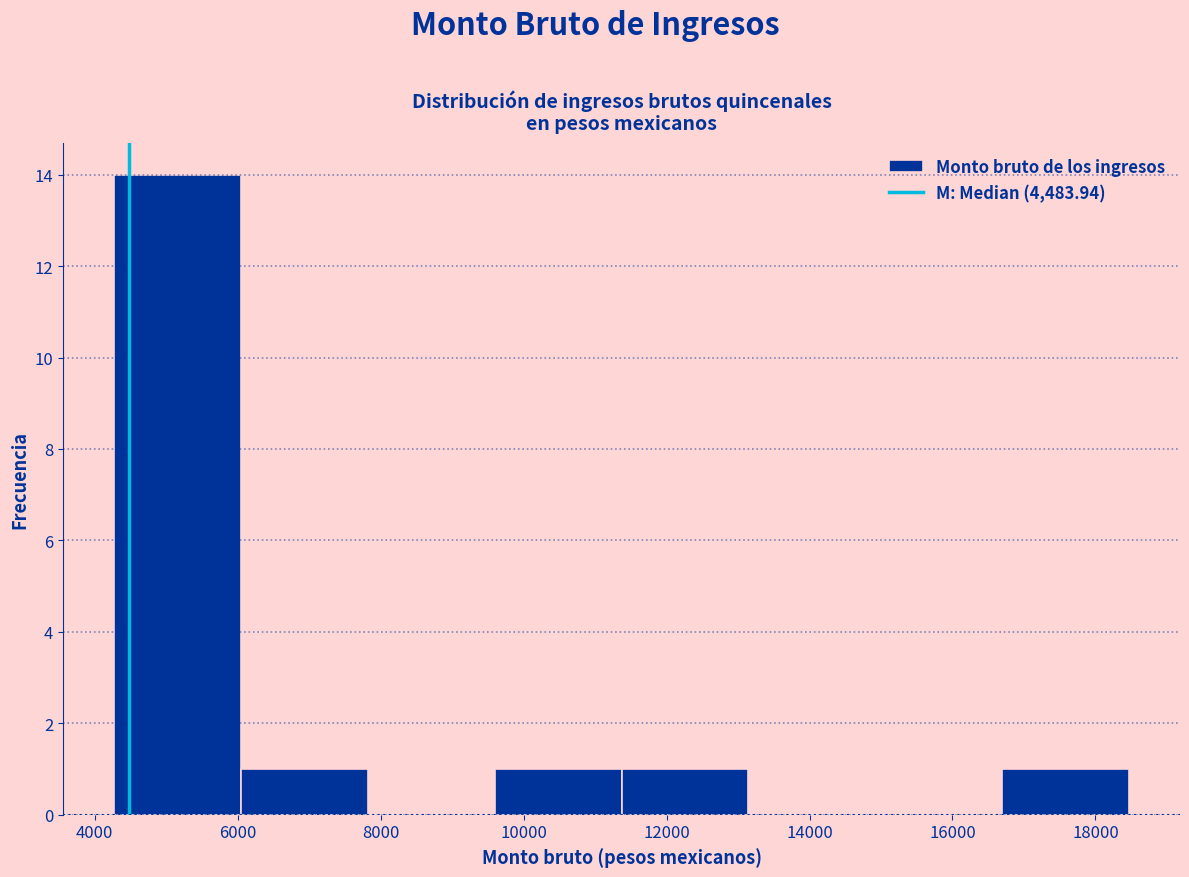

Which range on the x-axis has the tallest bar?

4200 to 6000